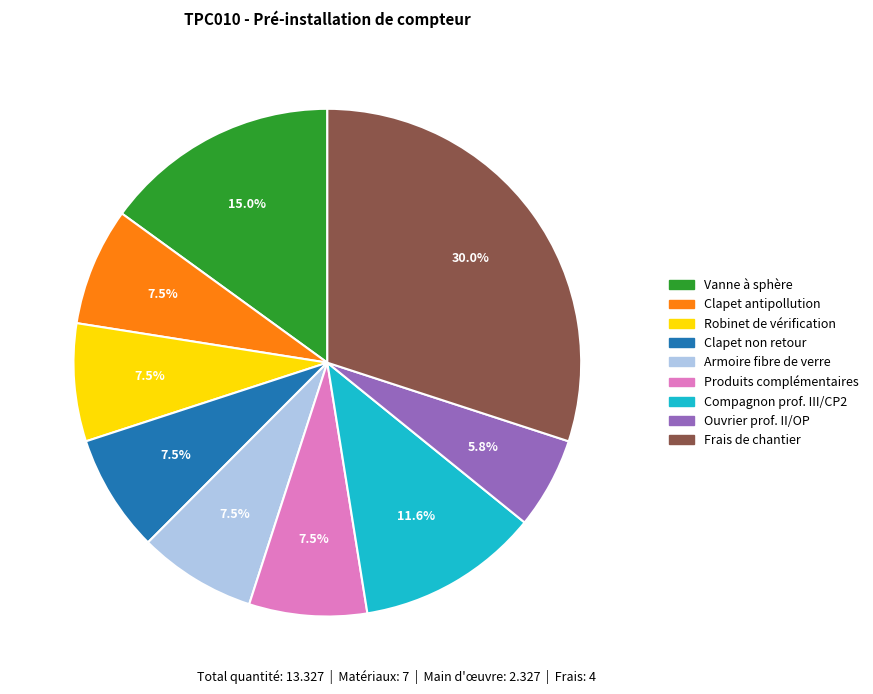

To the nearest percent, what is the difference between the largest and smallest slice percentages?

24%